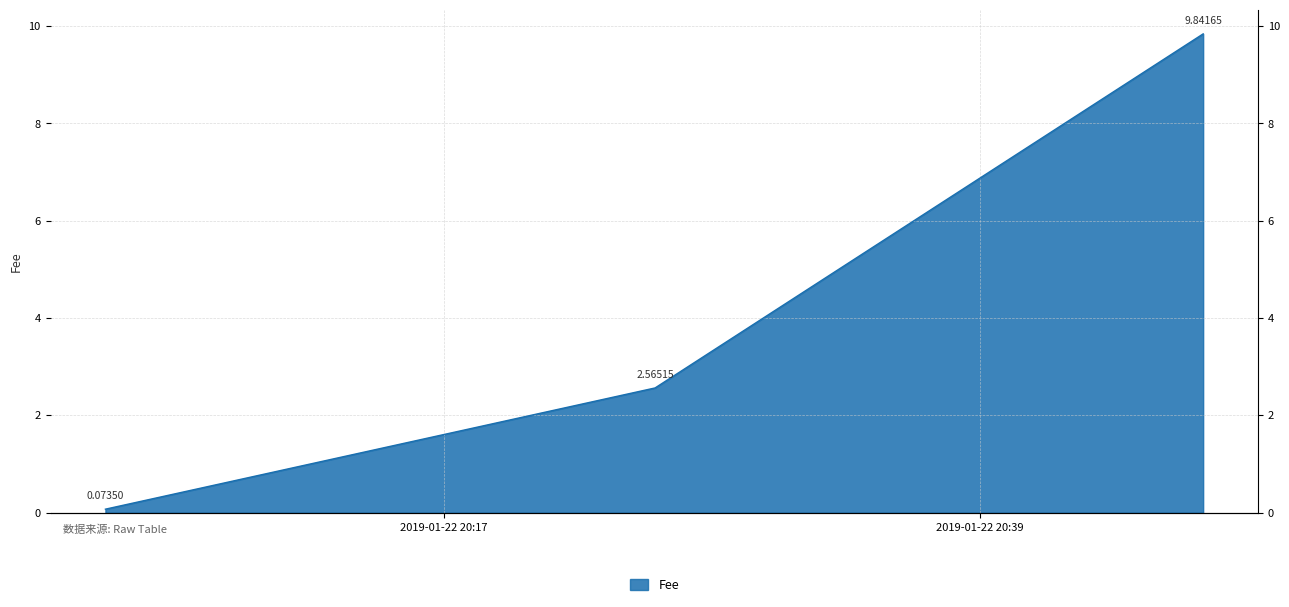

Is it true that the value at 2019-01-22 20:48:11 is 4.8?

False